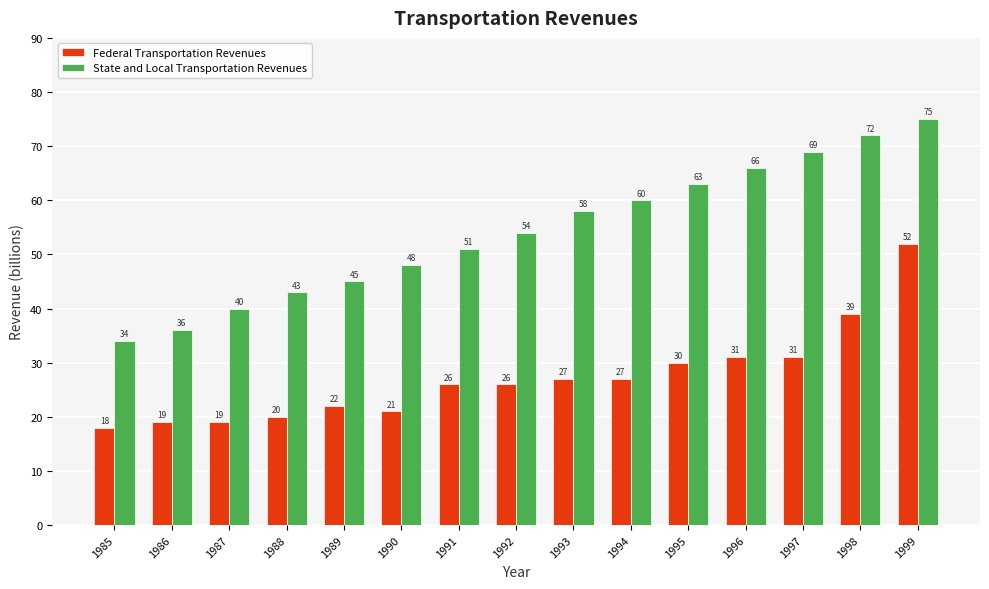

At which label does State and Local Transportation Revenues reach its peak?

1999